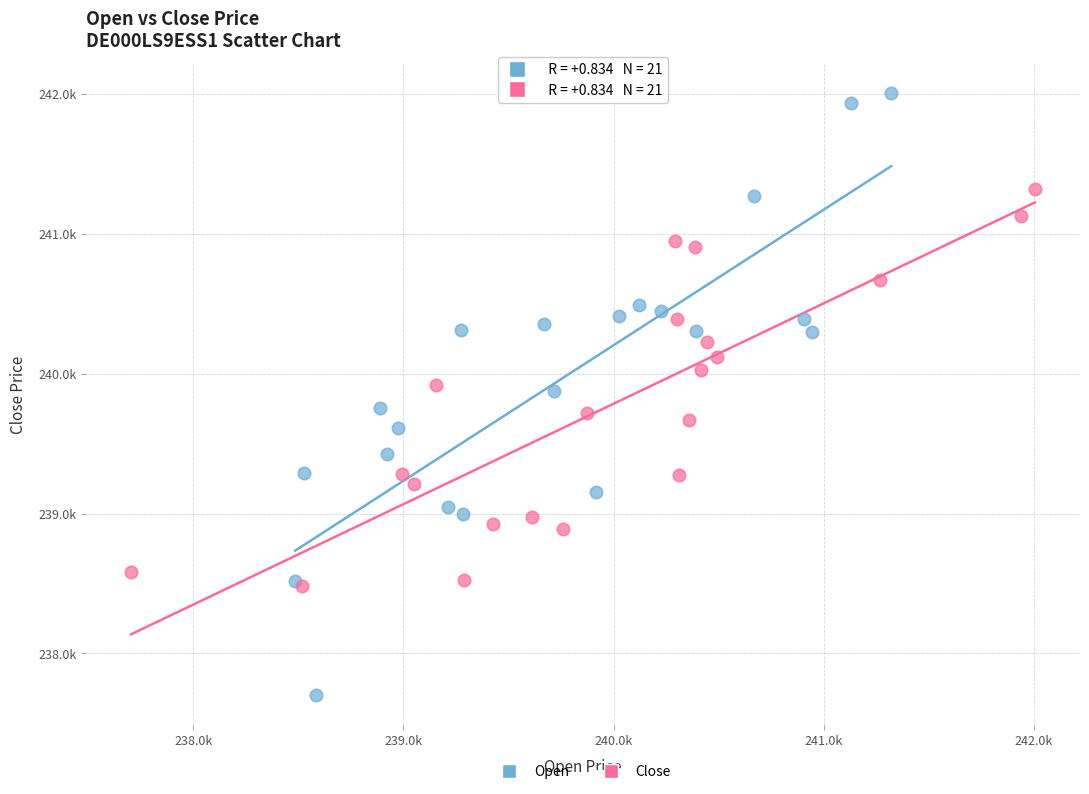

What are all the series names shown in the legend?

Open, Close